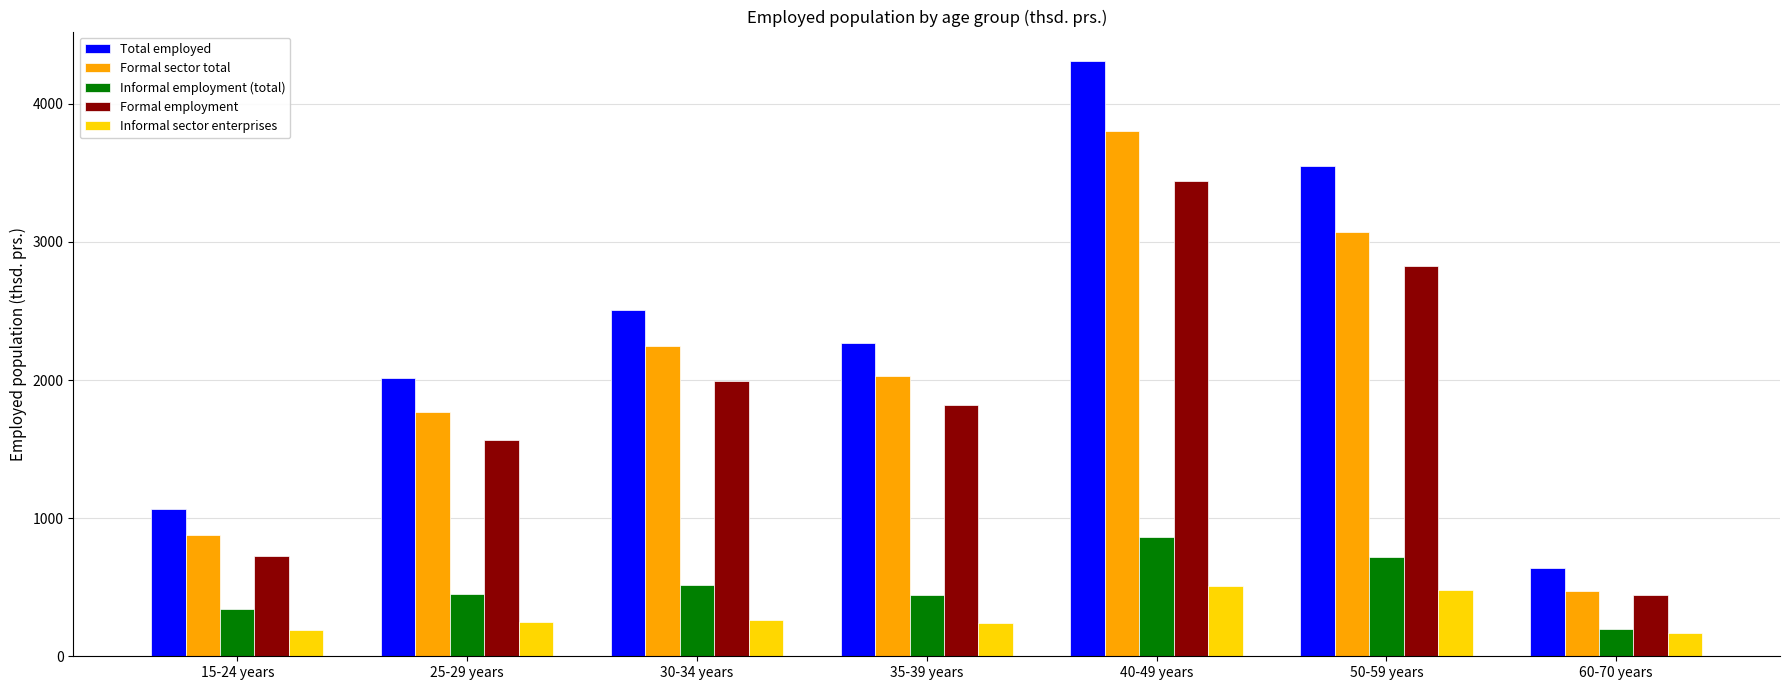

How many bars are there in total?

35